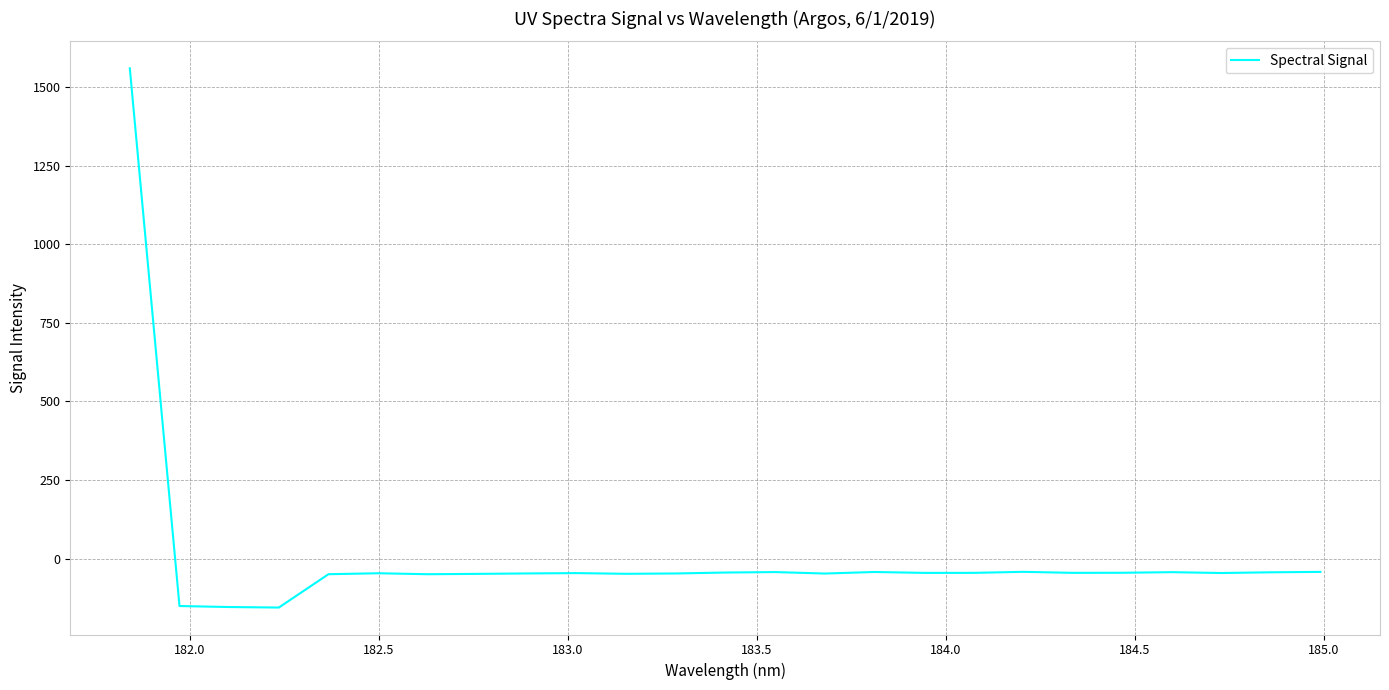

Does the chart have visible grid lines?

Yes